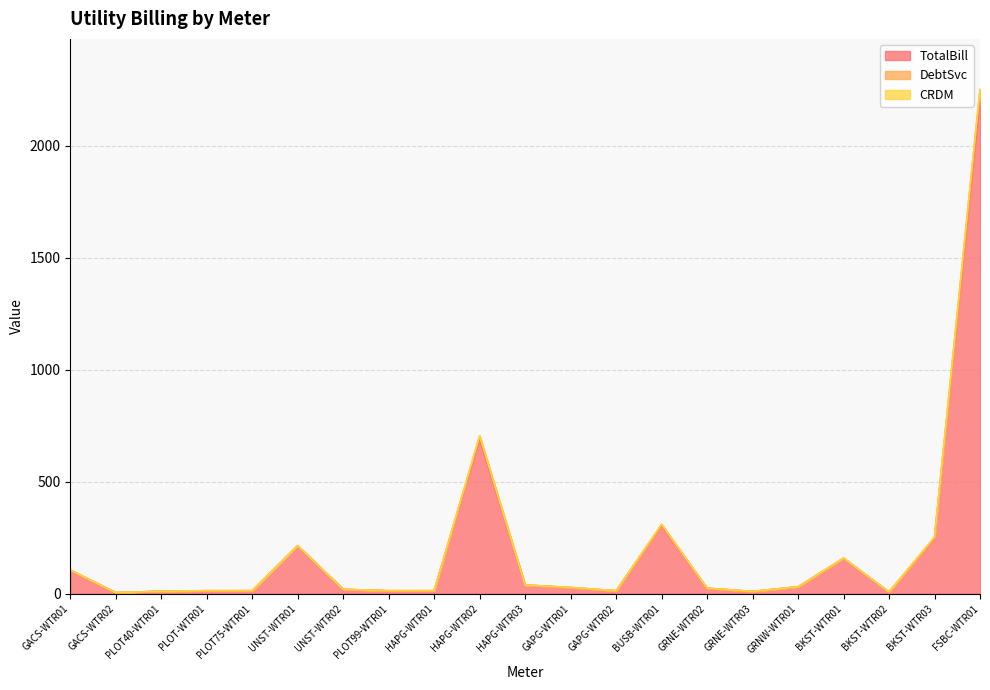

Which label corresponds to the largest value in the chart?

FSBC-WTR01